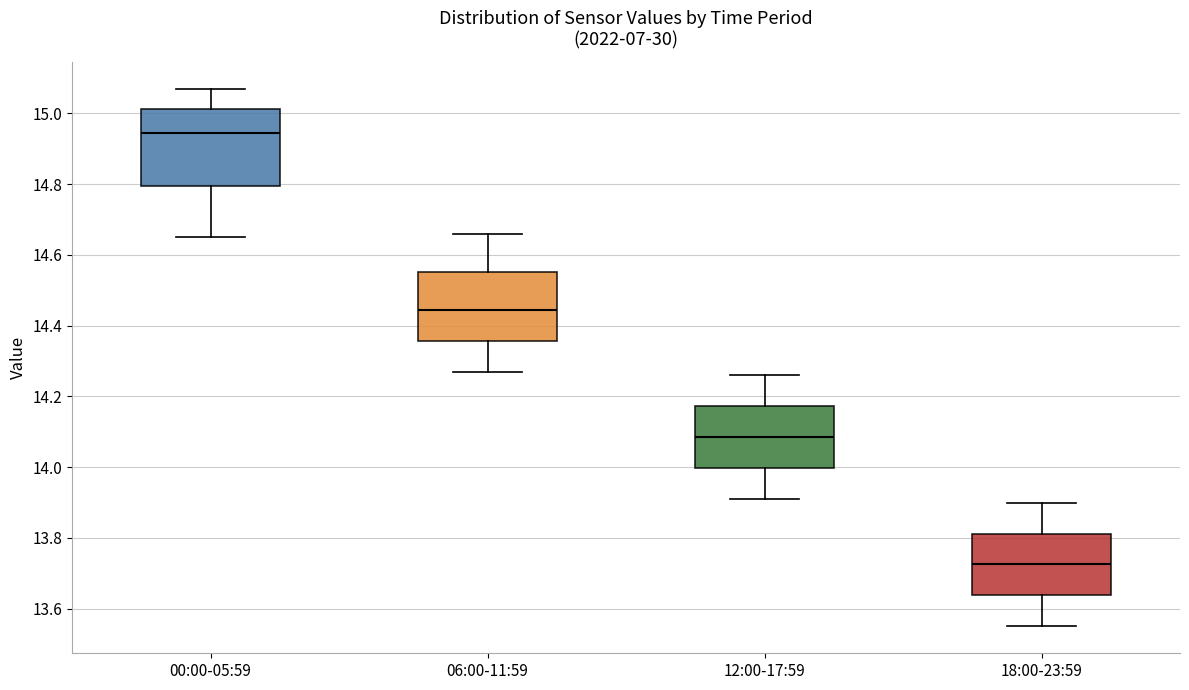

Which box is the tallest, from its lower edge to its upper edge?

00:00-05:59